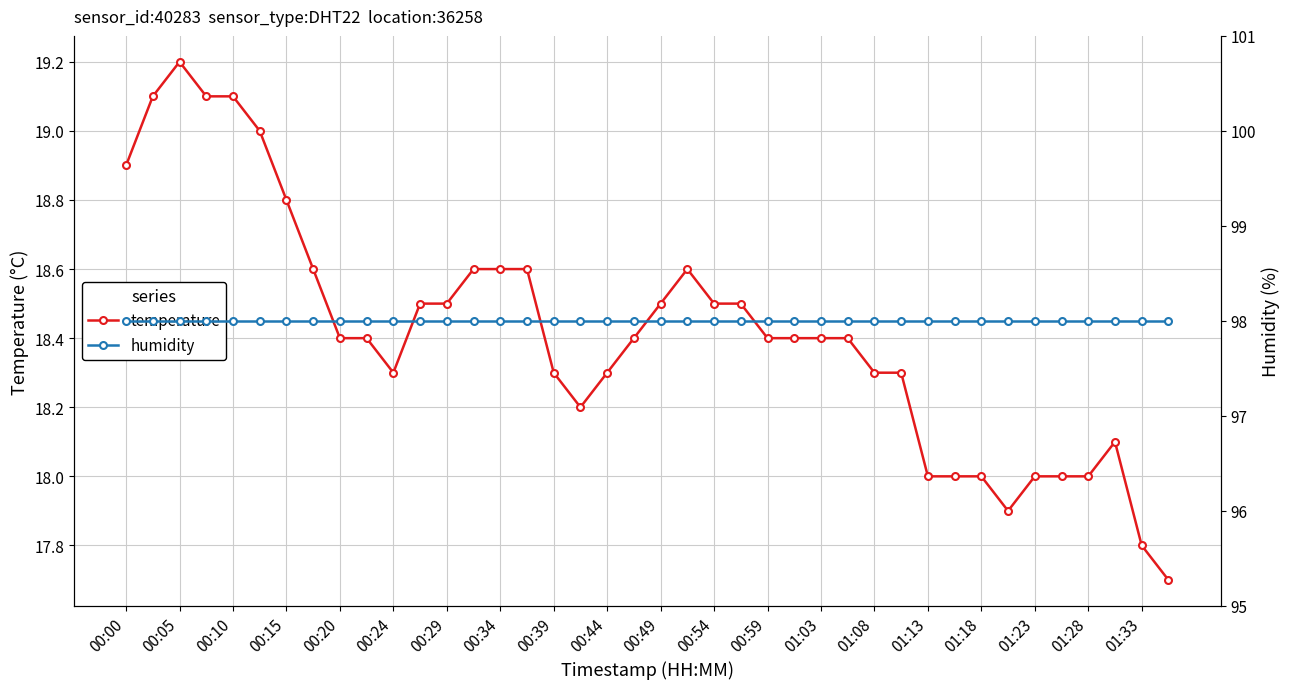

The temperature series shows 18.5 at 00:29. True or false?

True